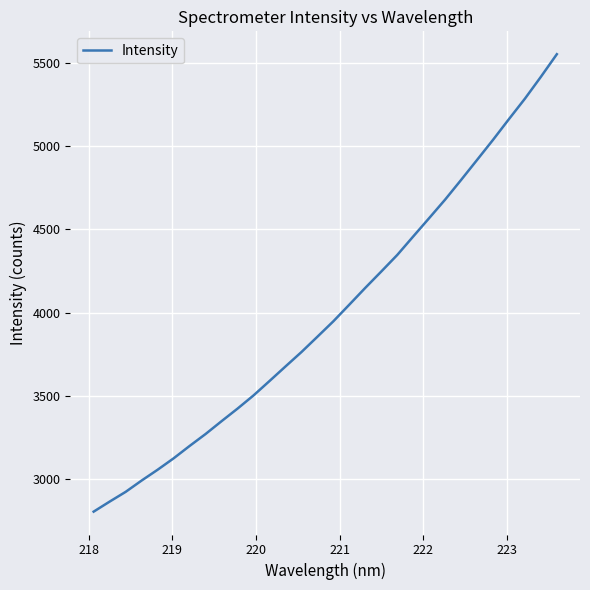

Does the chart have visible grid lines?

Yes